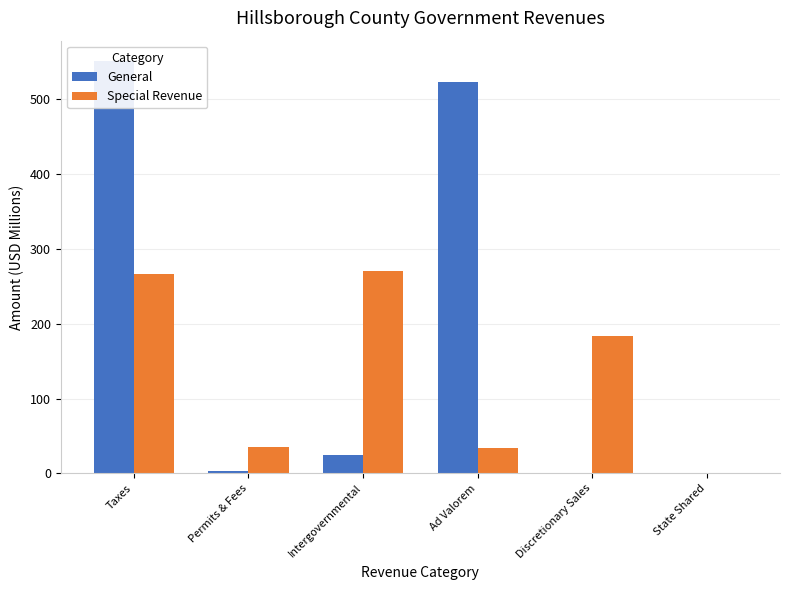

How many data points in General are less than 24?

3